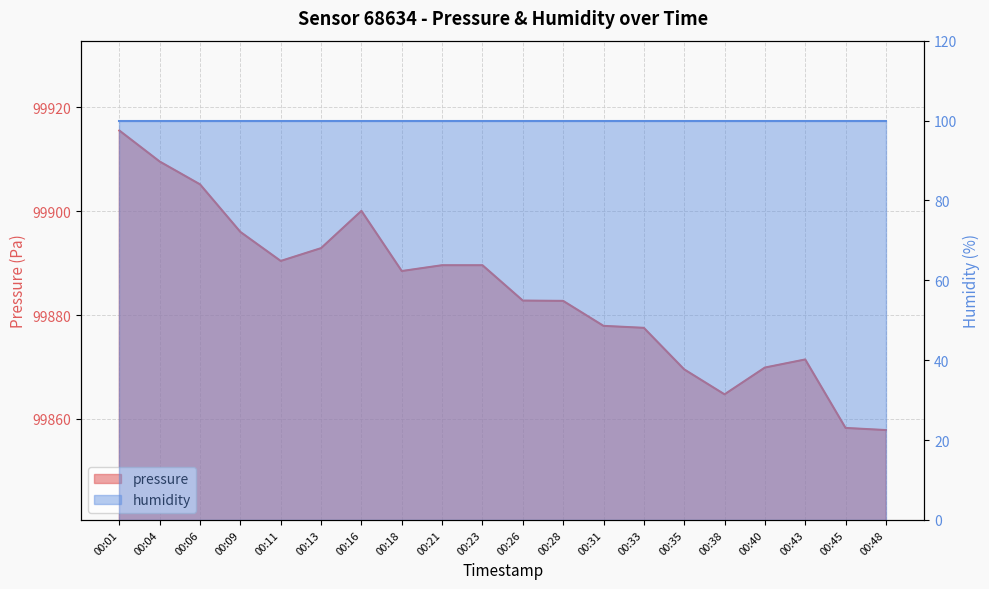

What is the maximum value shown in the chart?

99915.5